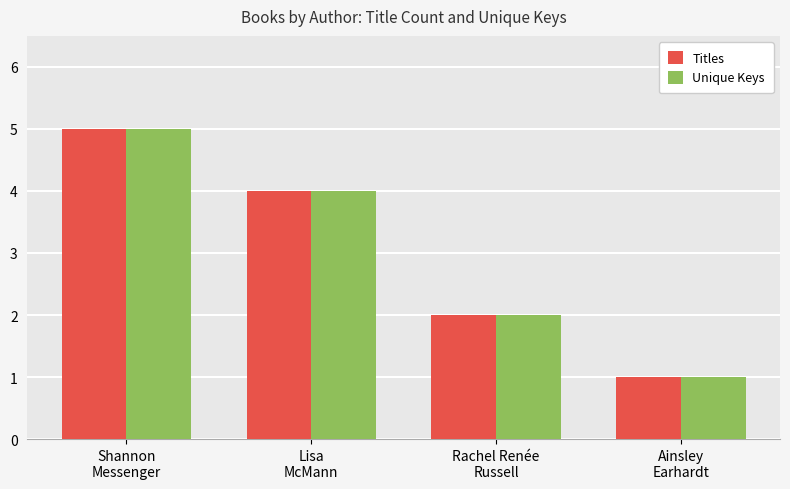

Reading right to left, extract all data points from this chart.

Titles: 1	2	4	5
Unique Keys: 1	2	4	5